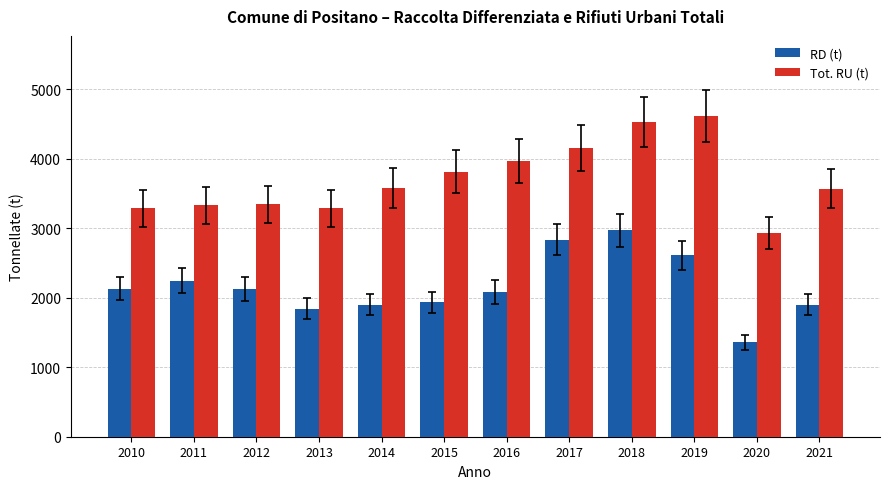

What is the difference between the RD (t) values at 2011 and 2016?

164.6